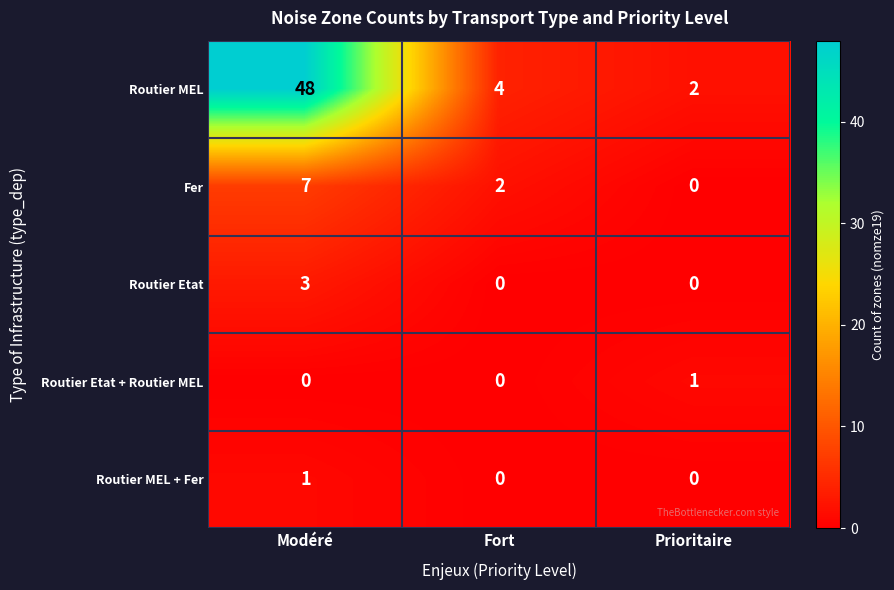

List the labels in order of Routier MEL value, largest first.

Modéré, Fort, Prioritaire